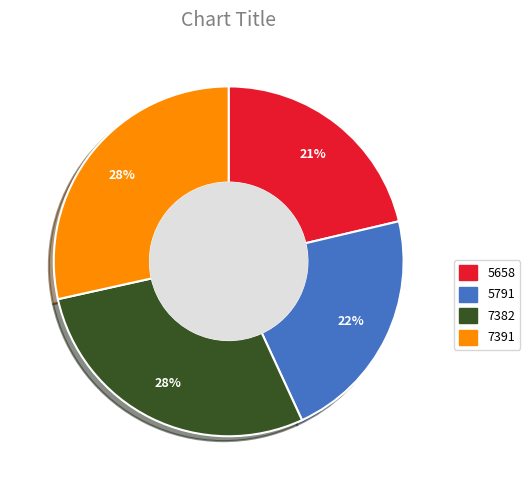

Do 7391 and 7382 together represent more than half of the pie?

Yes